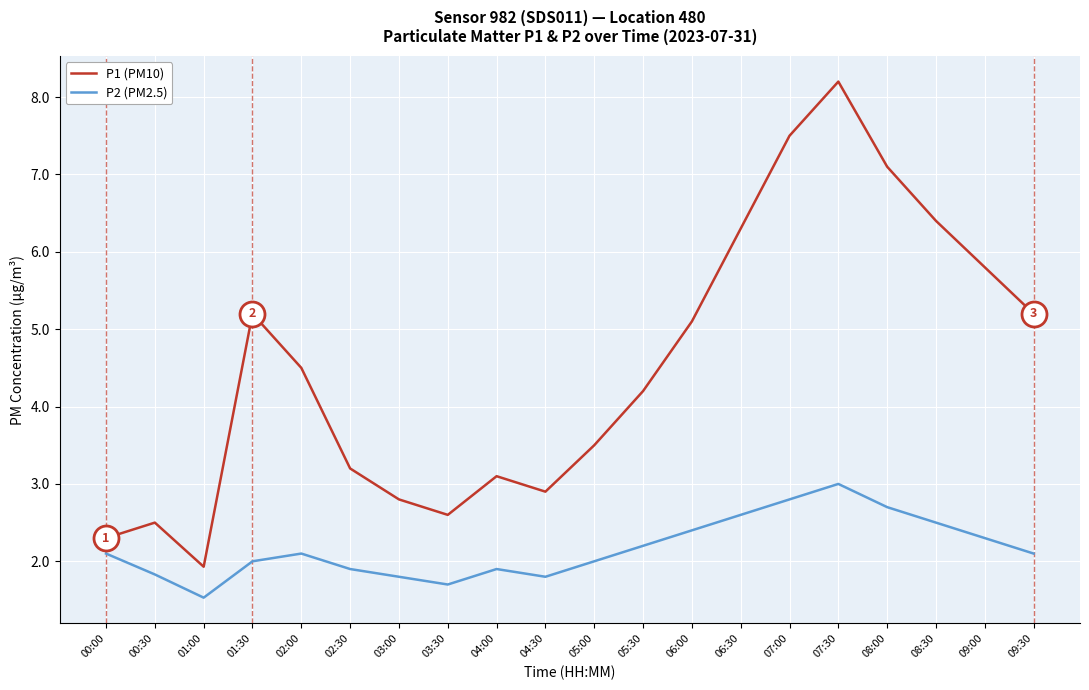

True or false: P1 (PM10) and P2 (PM2.5) cross at least once.

False